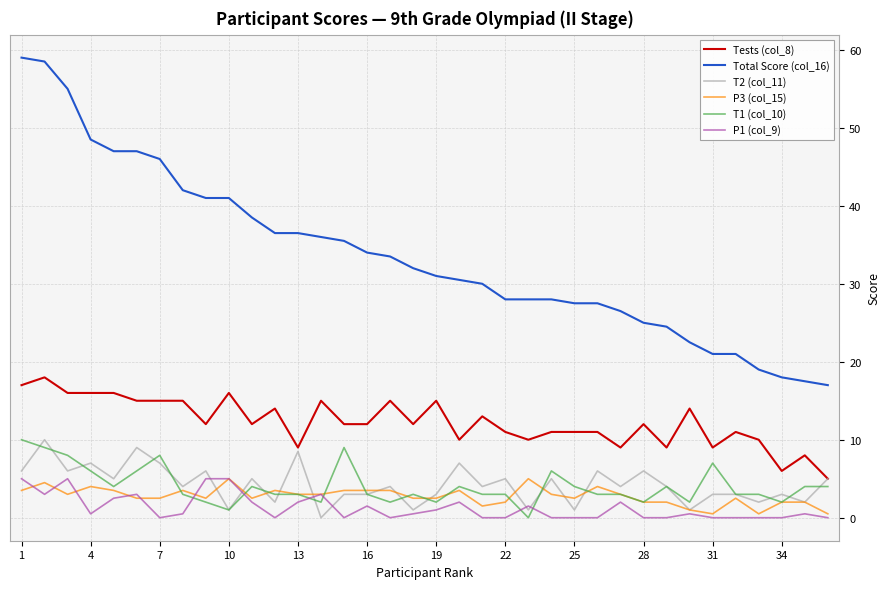

Which series has the largest total across all categories?

Total Score (col_16)